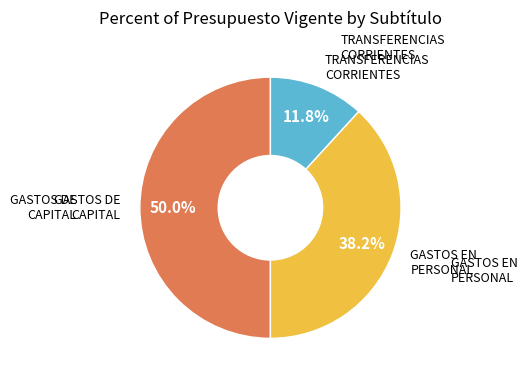

How many segments does this pie chart have?

3